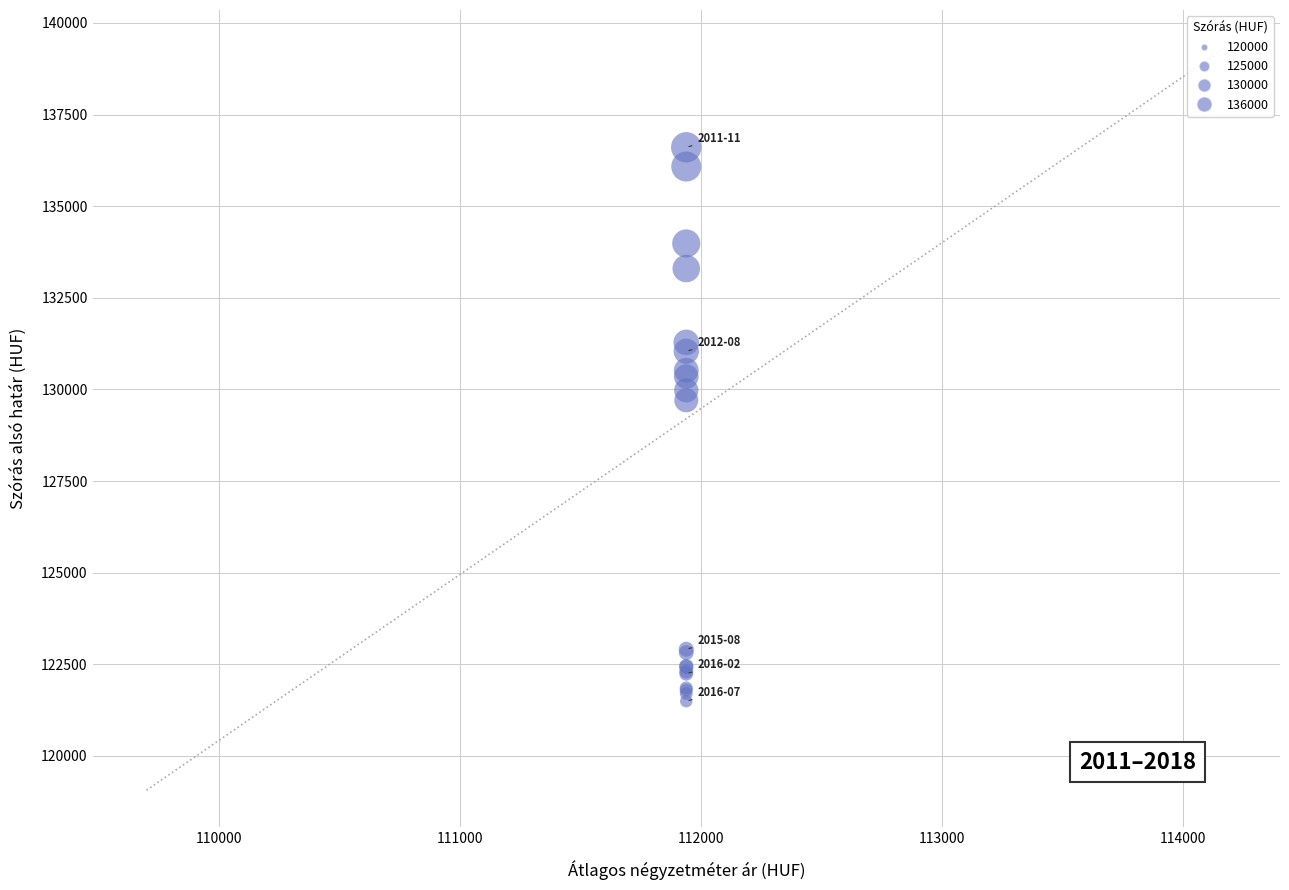

What Y value in the scatter plot is closest to 129050?

129703